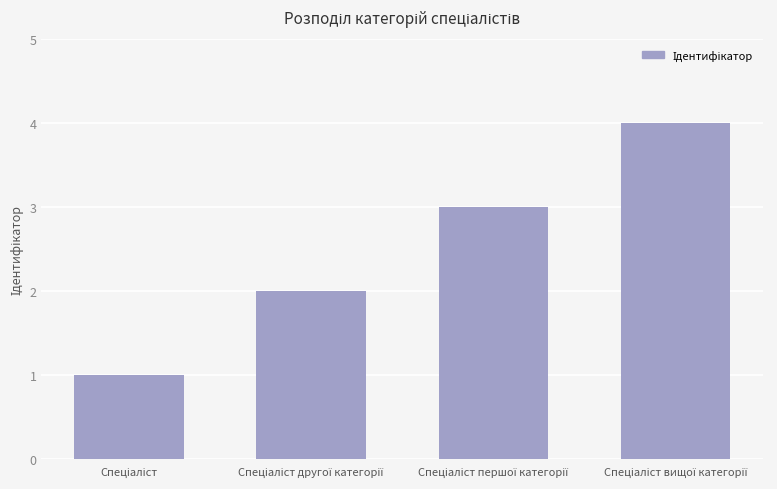

What is the greatest value displayed?

4